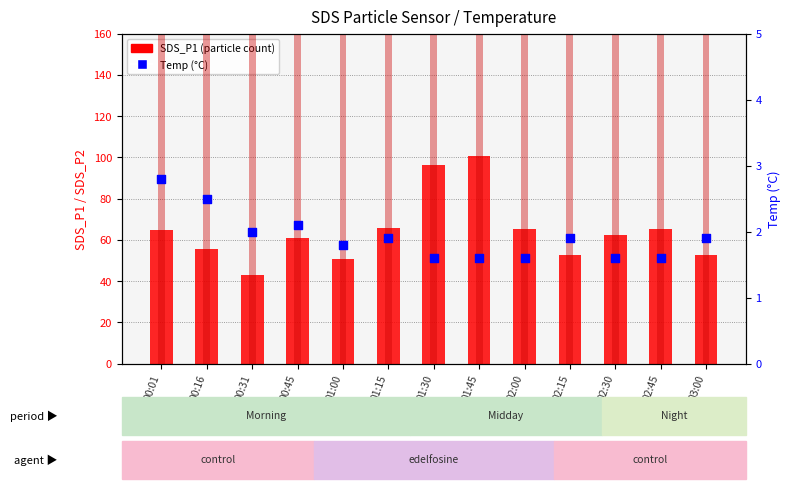

At how many categories does at least one series exceed 57?

8